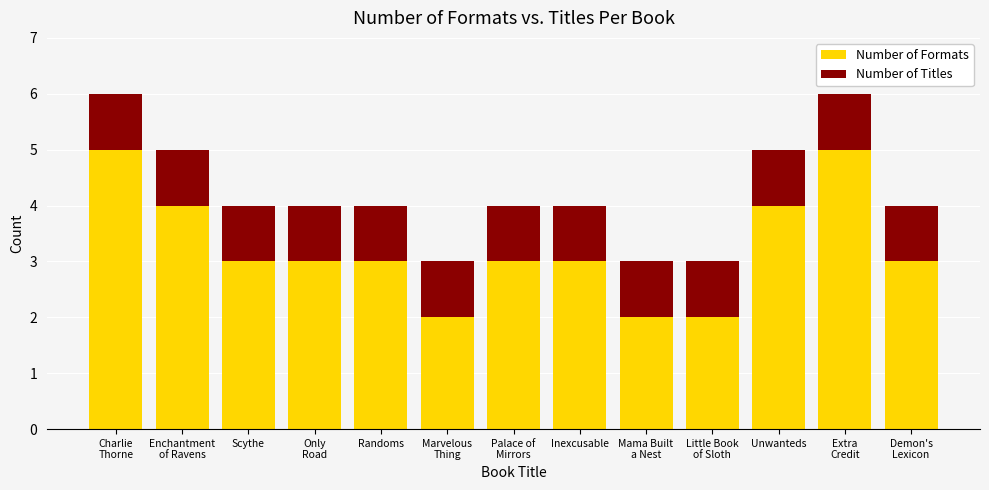

What are all the series names shown in the legend?

Number of Formats, Number of Titles